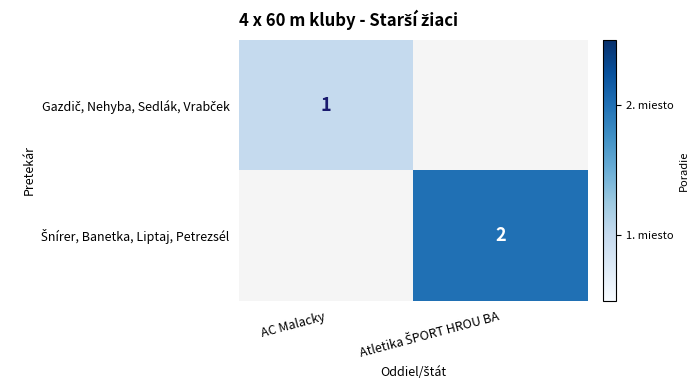

At how many categories does at least one series exceed 1?

1